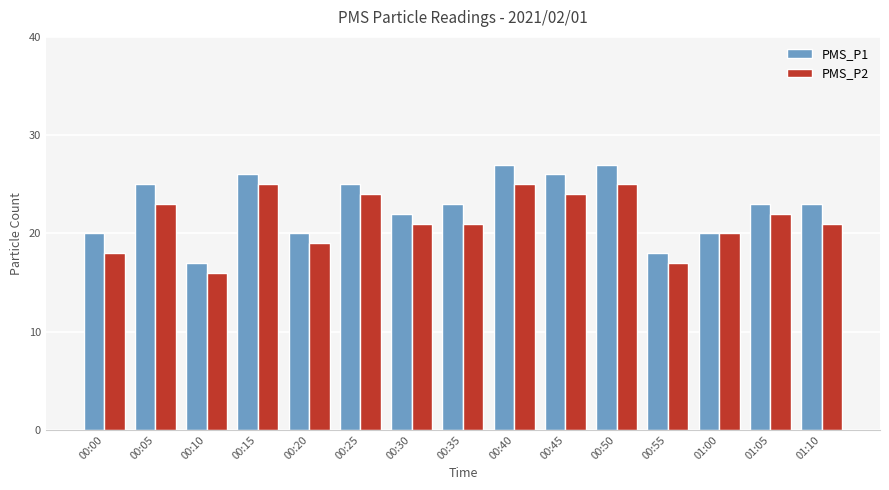

At 00:05, list the series in order from smallest to largest.

PMS_P2, PMS_P1